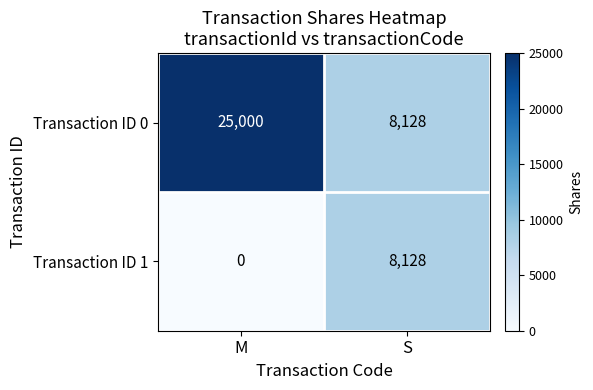

The Transaction ID 0 series shows 8128 at S. True or false?

True